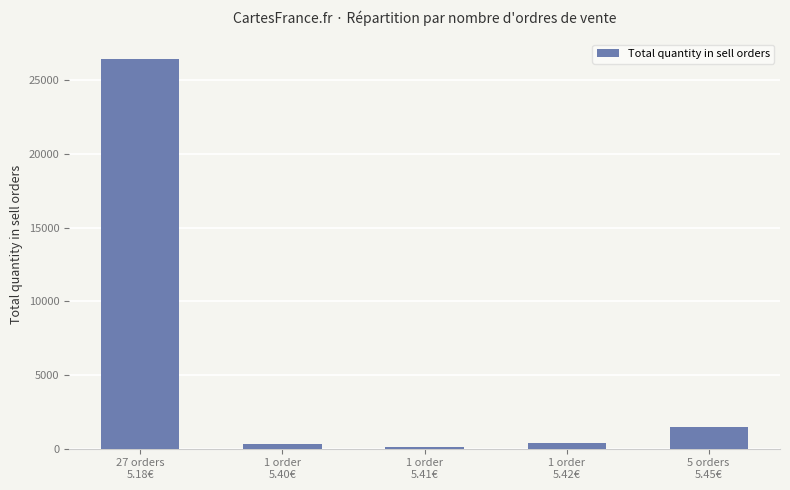

How many data points are less than 356?

2